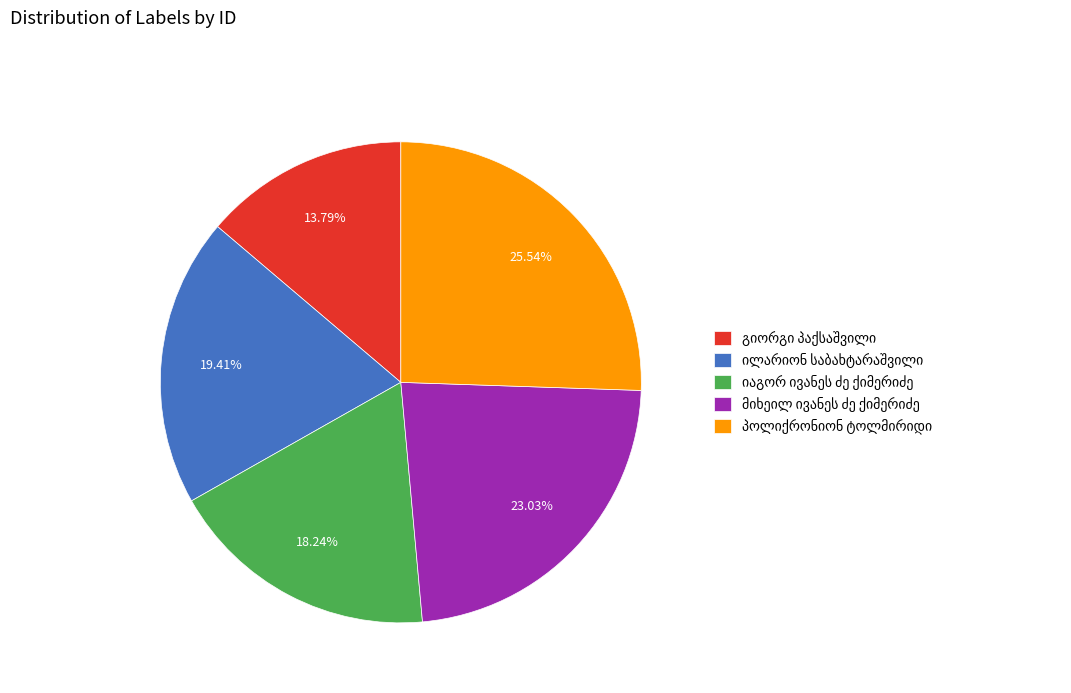

Does any single category account for the majority?

No